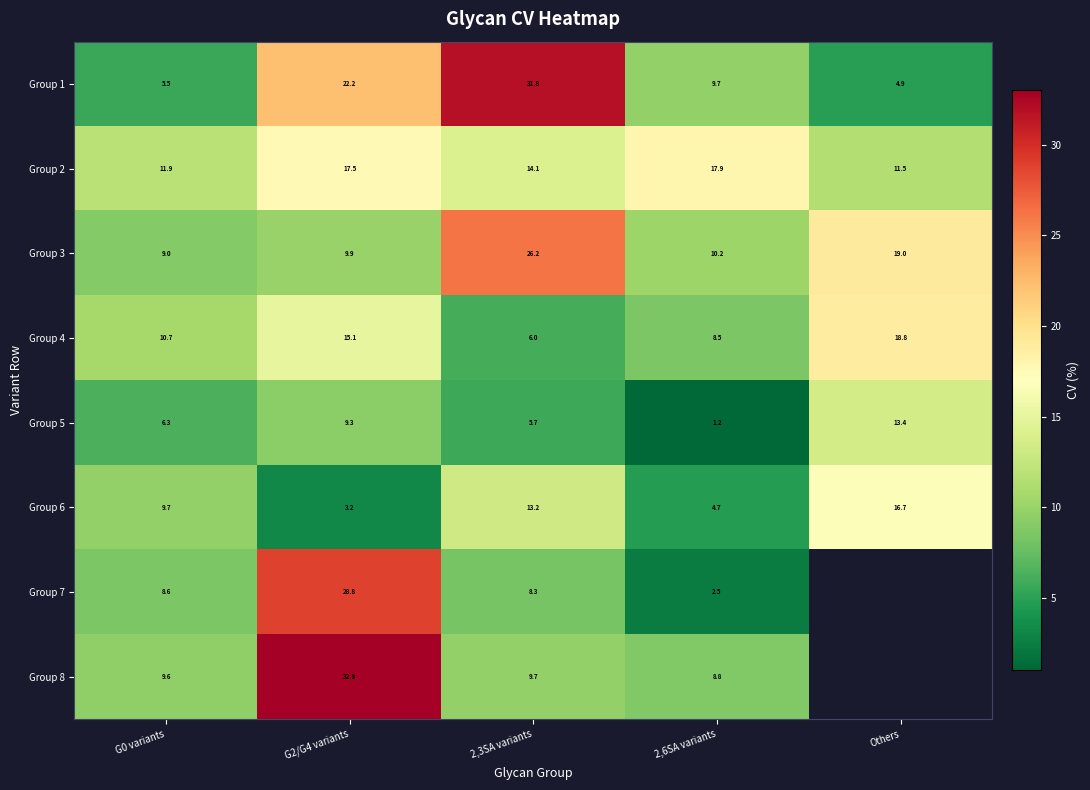

What is the difference between the highest and lowest values at 2,6SA variants?

16.7